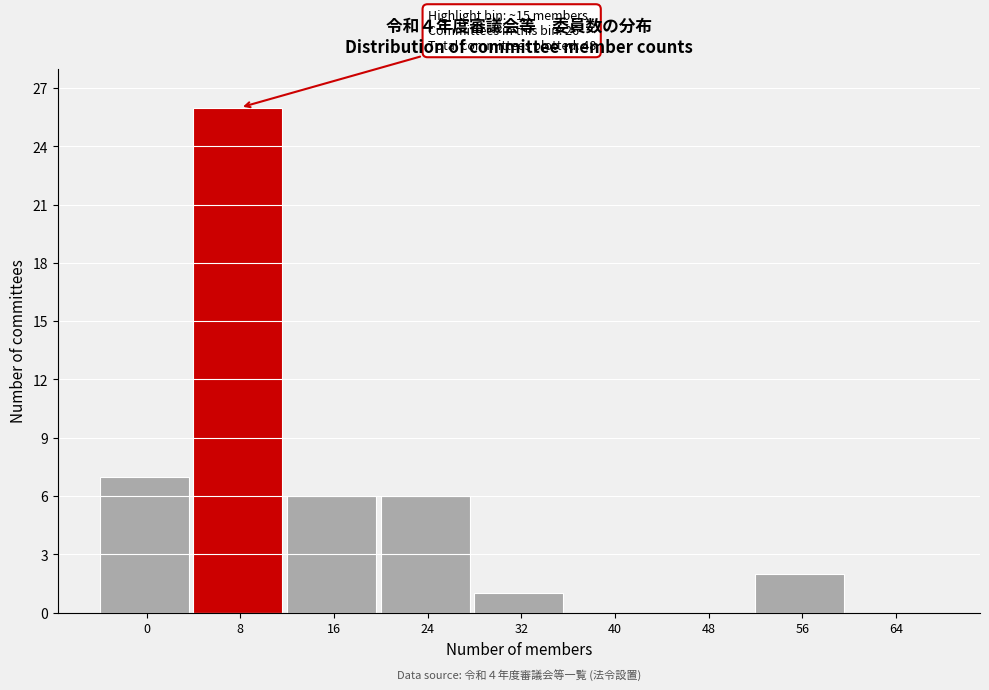

Reading right to left, extract all data points from this chart.

64=0	56=2	48=0	40=0	32=1	24=6	16=6	8=26	0=7